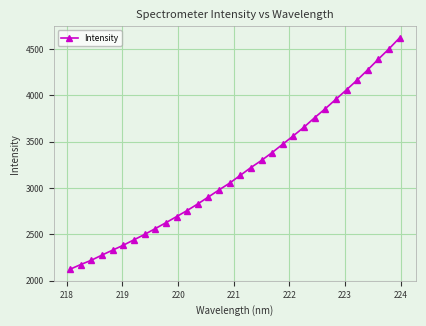

True or false: the data has more than 2 interior local peaks.

False